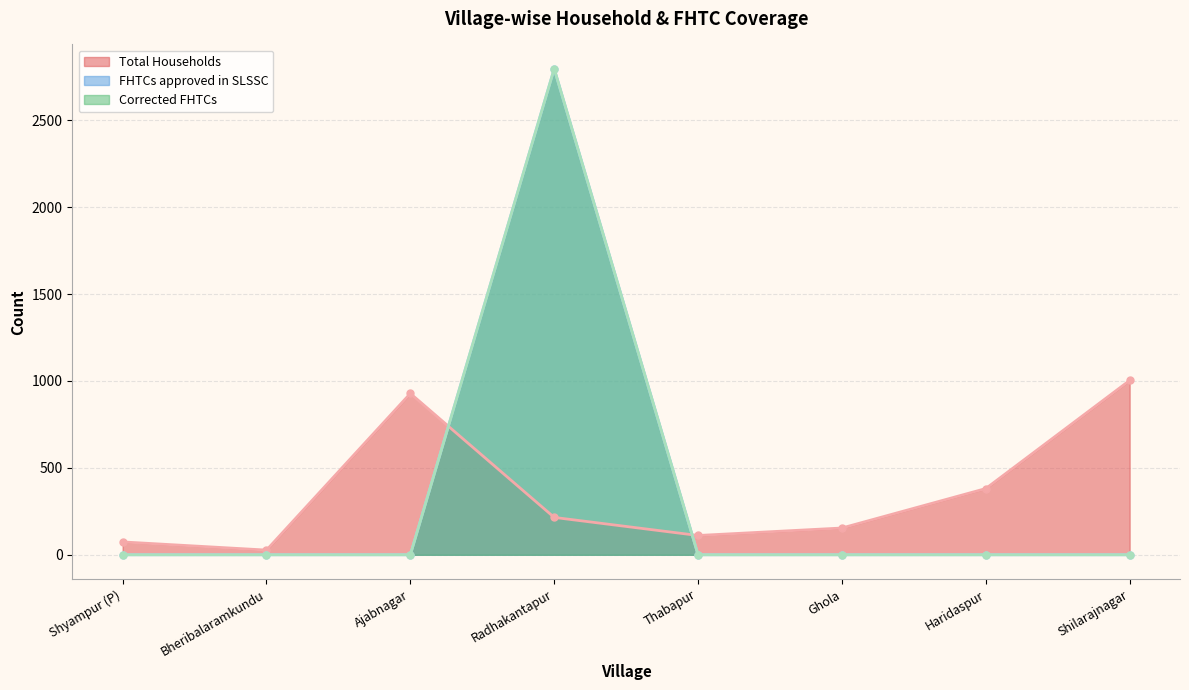

What is the spread (max minus min) of values at Radhakantapur?

2581